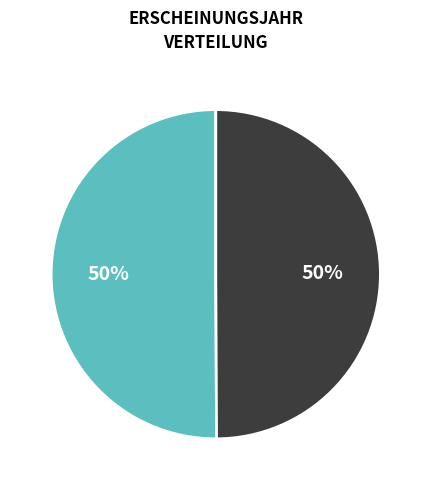

How many slices are in this pie chart?

2